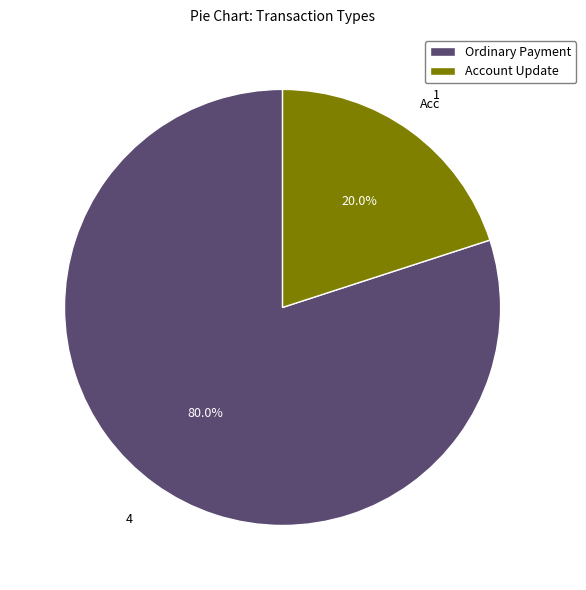

What portion of the pie excludes Ordinary Payment?

20.0%